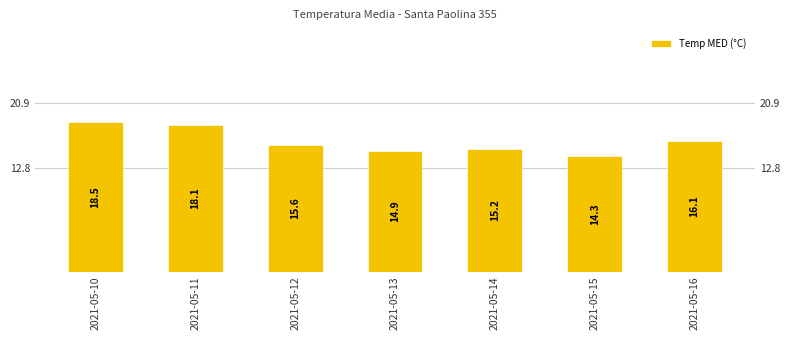

Where does the data first go above 15?

2021-05-10